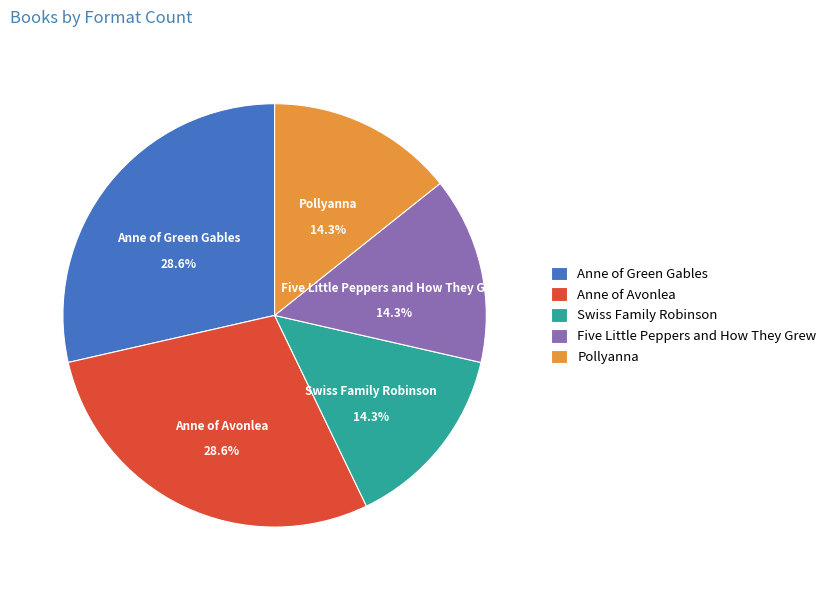

Between Swiss Family Robinson and Anne of Avonlea, which is larger?

Anne of Avonlea